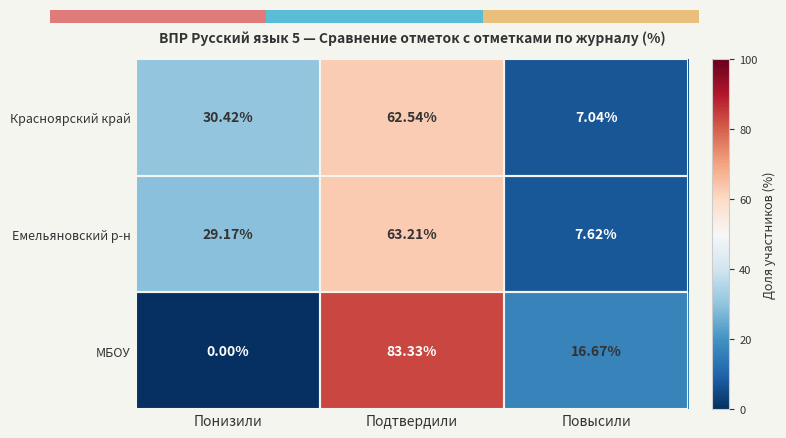

Read the Емельяновский р-н value at Подтвердили.

63.2